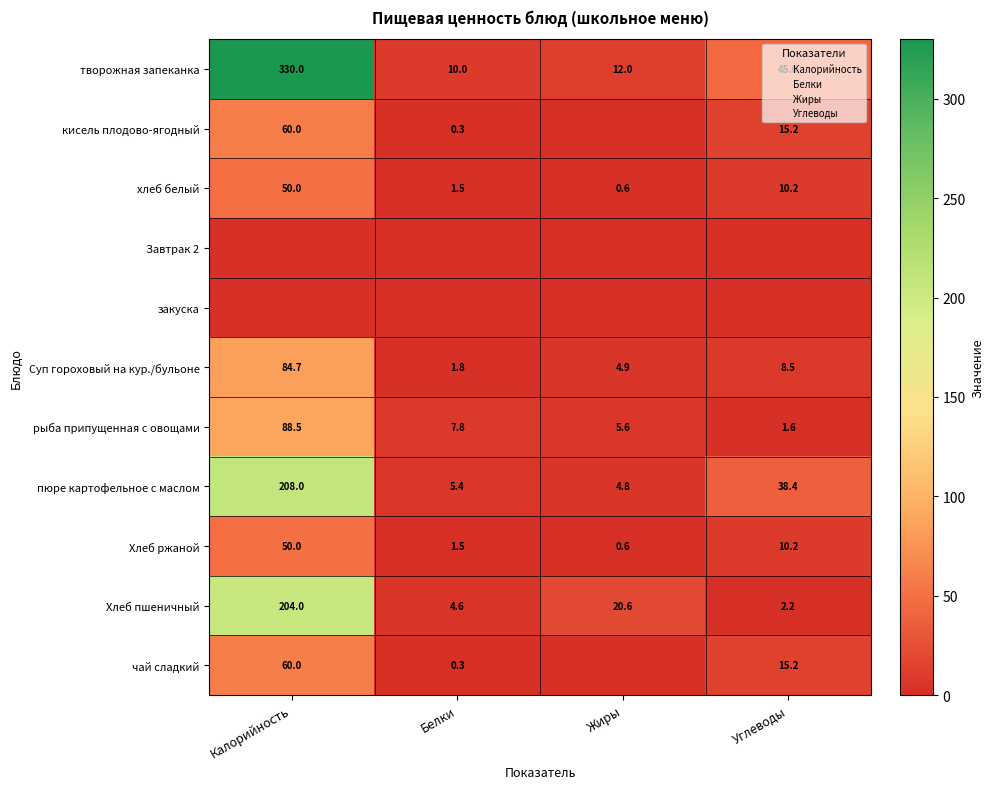

Is it true that чай сладкий equals 35.1 at Жиры?

False